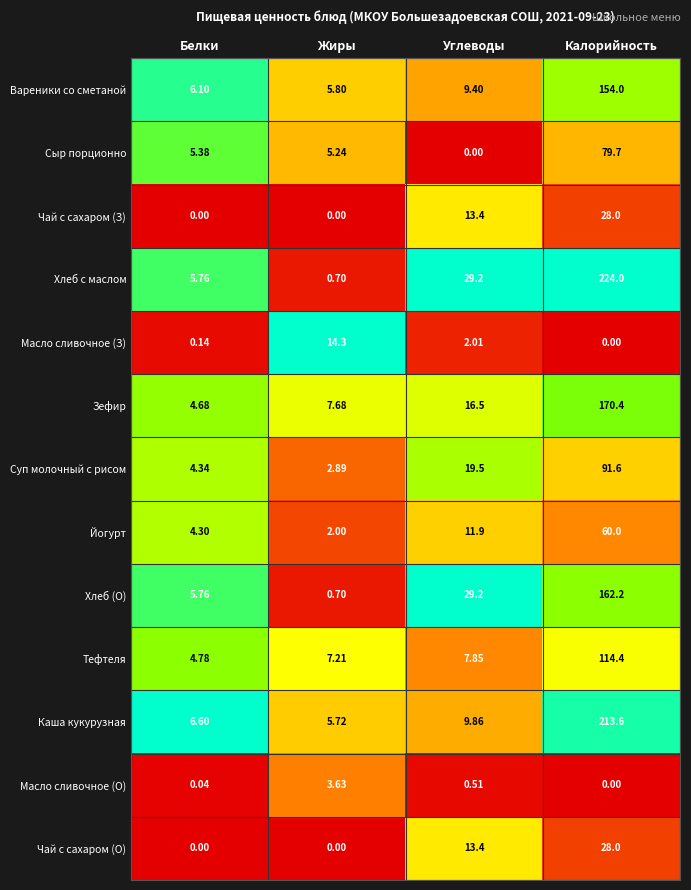

At which label is Масло сливочное (З) closest to 7?

Углеводы